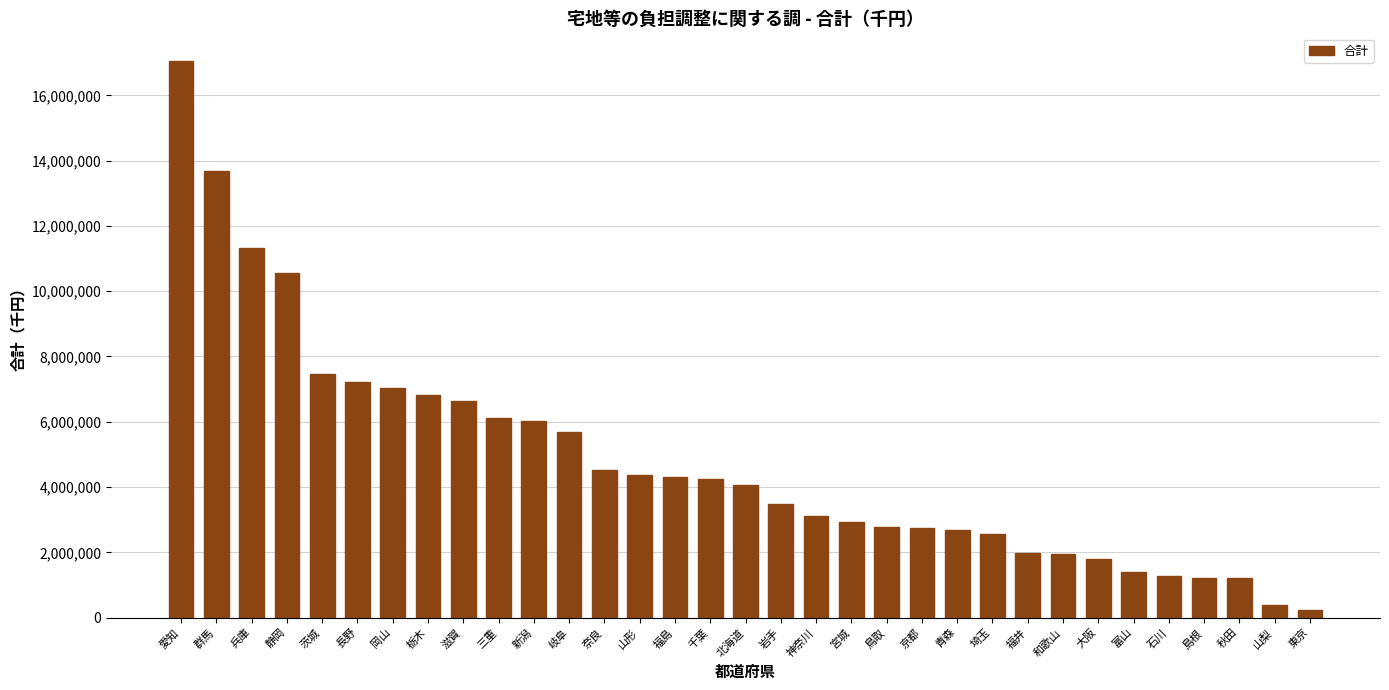

The chart shows a value of 1771131 at 宮城. True or false?

False